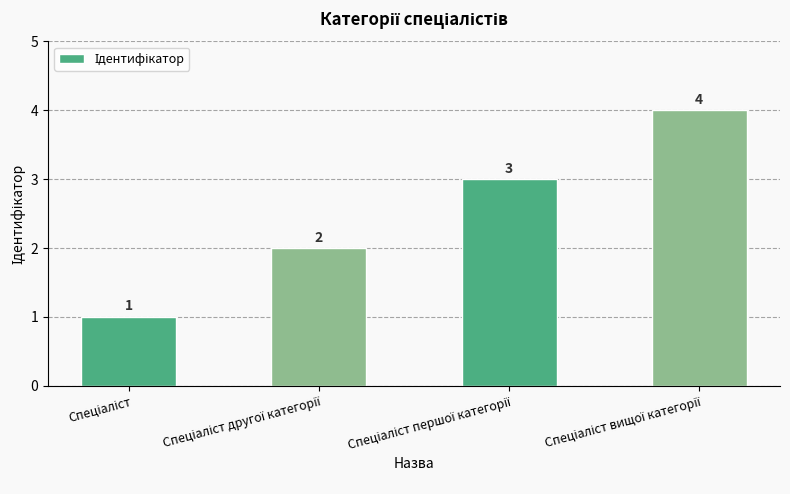

What is the difference between the maximum and minimum values?

3